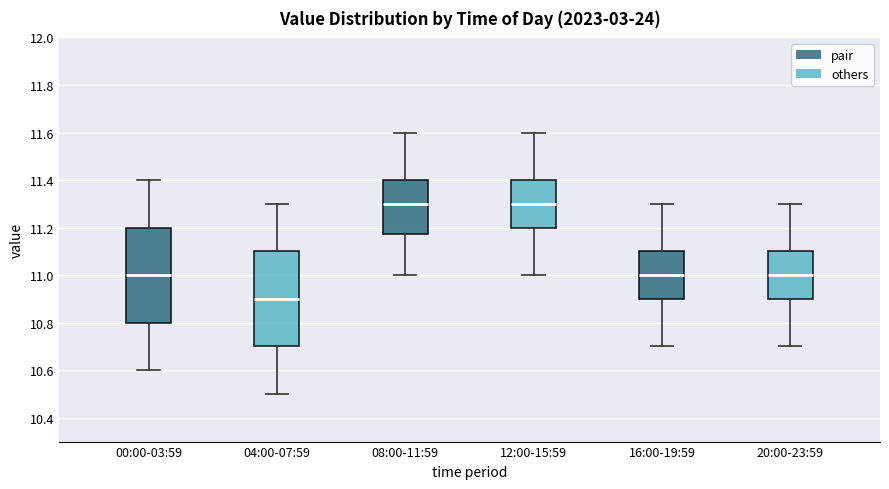

Where does the upper whisker of the box for 20:00-23:59 end on the y-axis? The values are not printed on the chart, so give them approximately, as read against the axis.

11.30